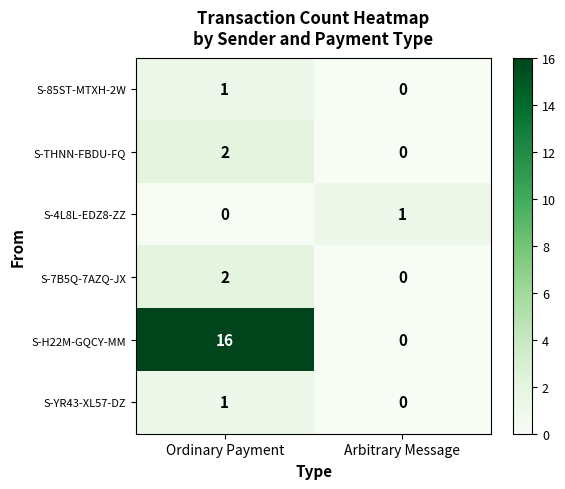

List the labels in order of S-85ST-MTXH-2W value, largest first.

Ordinary Payment, Arbitrary Message